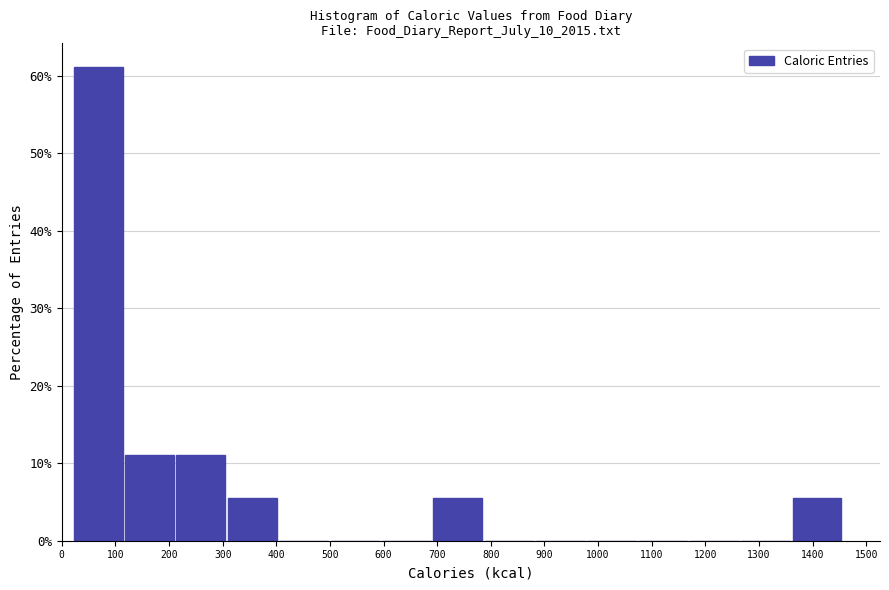

What is the height of the bar covering 20 to 120 on the x-axis? Neither the bar edges nor the heights are printed on the chart, so give them approximately, as read against the axes.

61